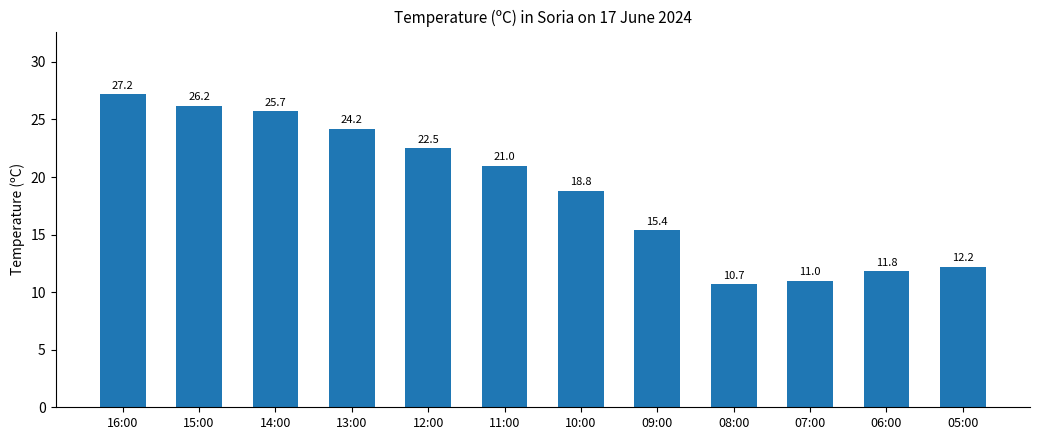

Where does the data first go above 21?

16:00